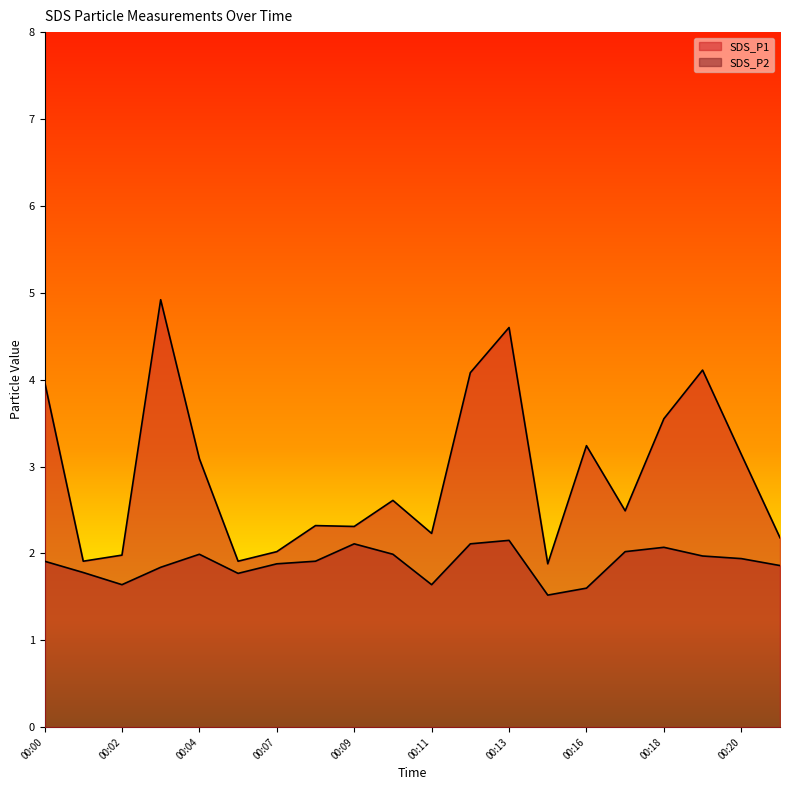

List the series in order of their overall mean, lowest first.

SDS_P2, SDS_P1